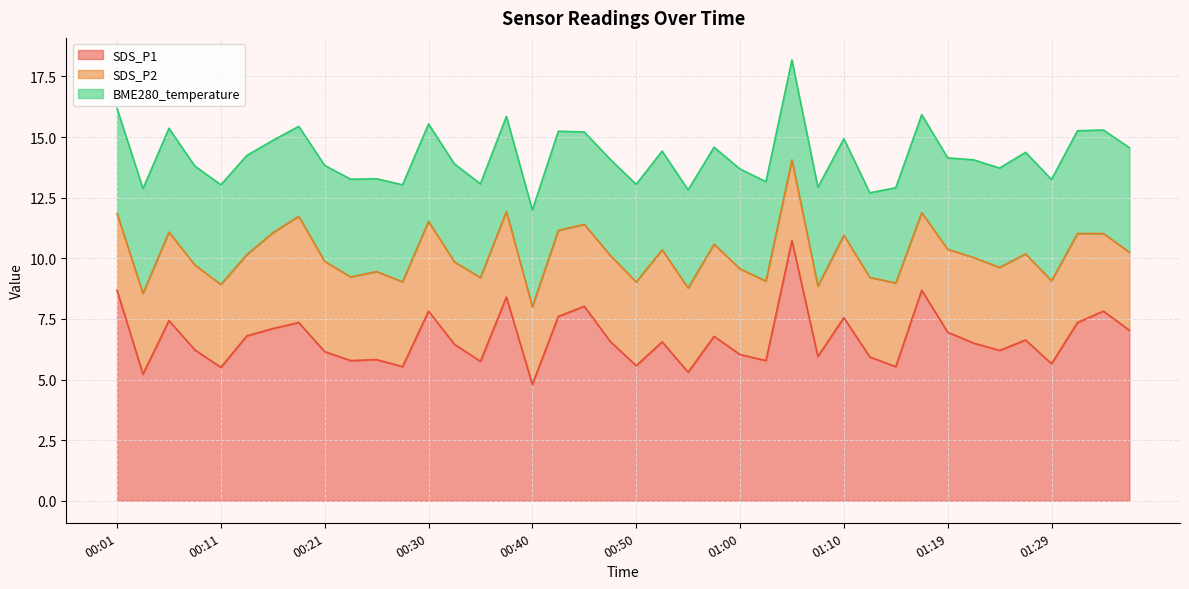

At which category is the sum across all series the highest?

01:05